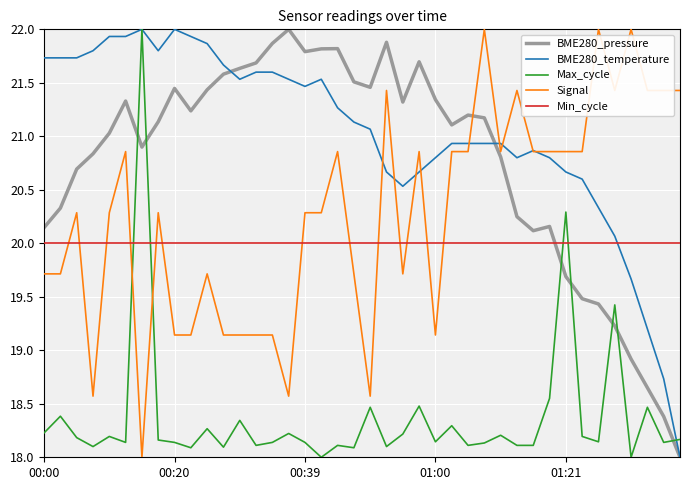

What is the smallest value displayed?

18.0